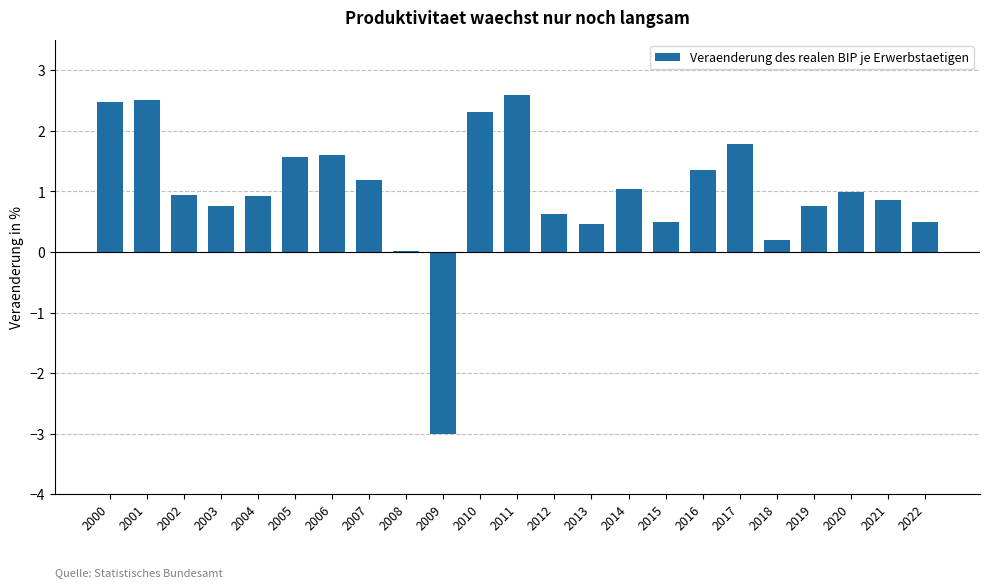

What is the change in value from 2019 to 2022?

-0.3